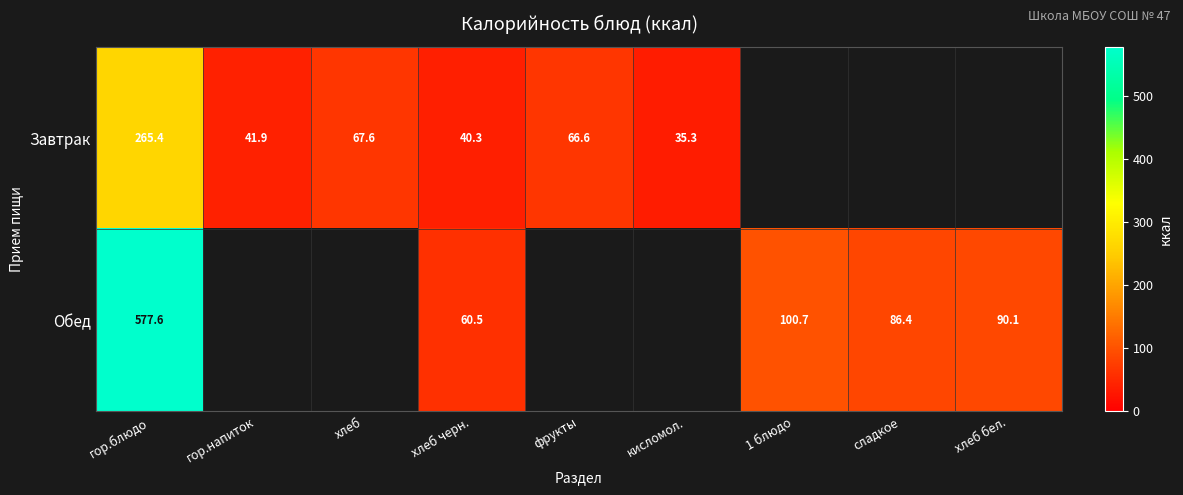

Is it true that Обед equals 128.3 at хлеб бел.?

False